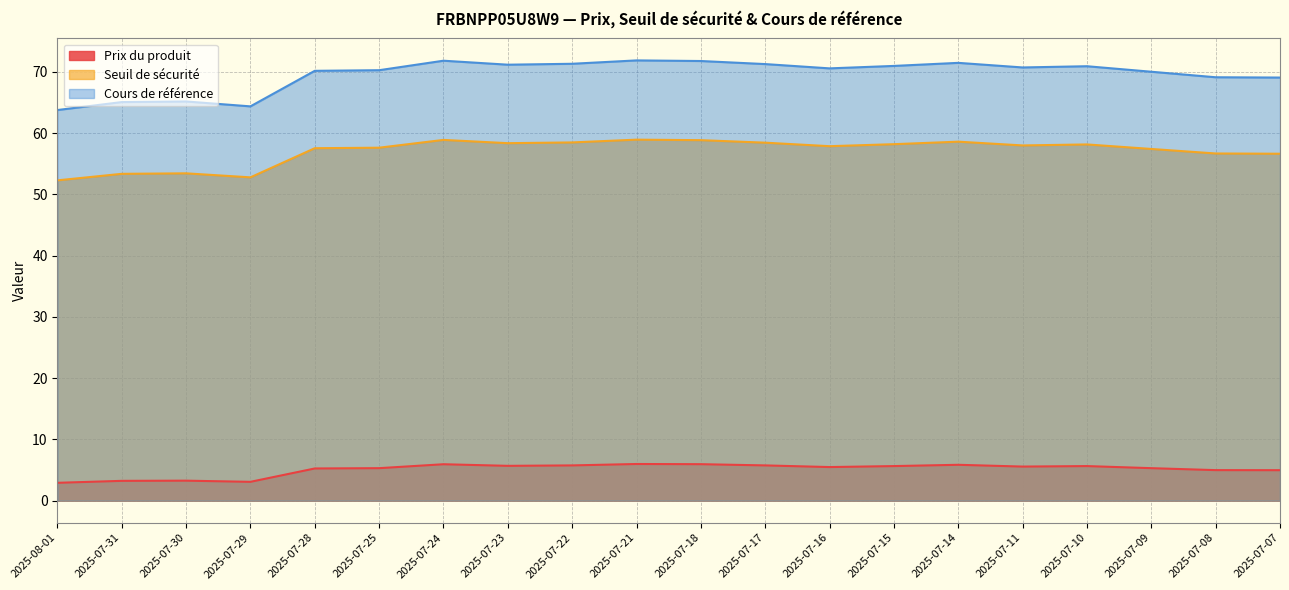

Is the value of Seuil de sécurité at 2025-07-08 greater than the value of Prix du produit at 2025-07-10?

Yes